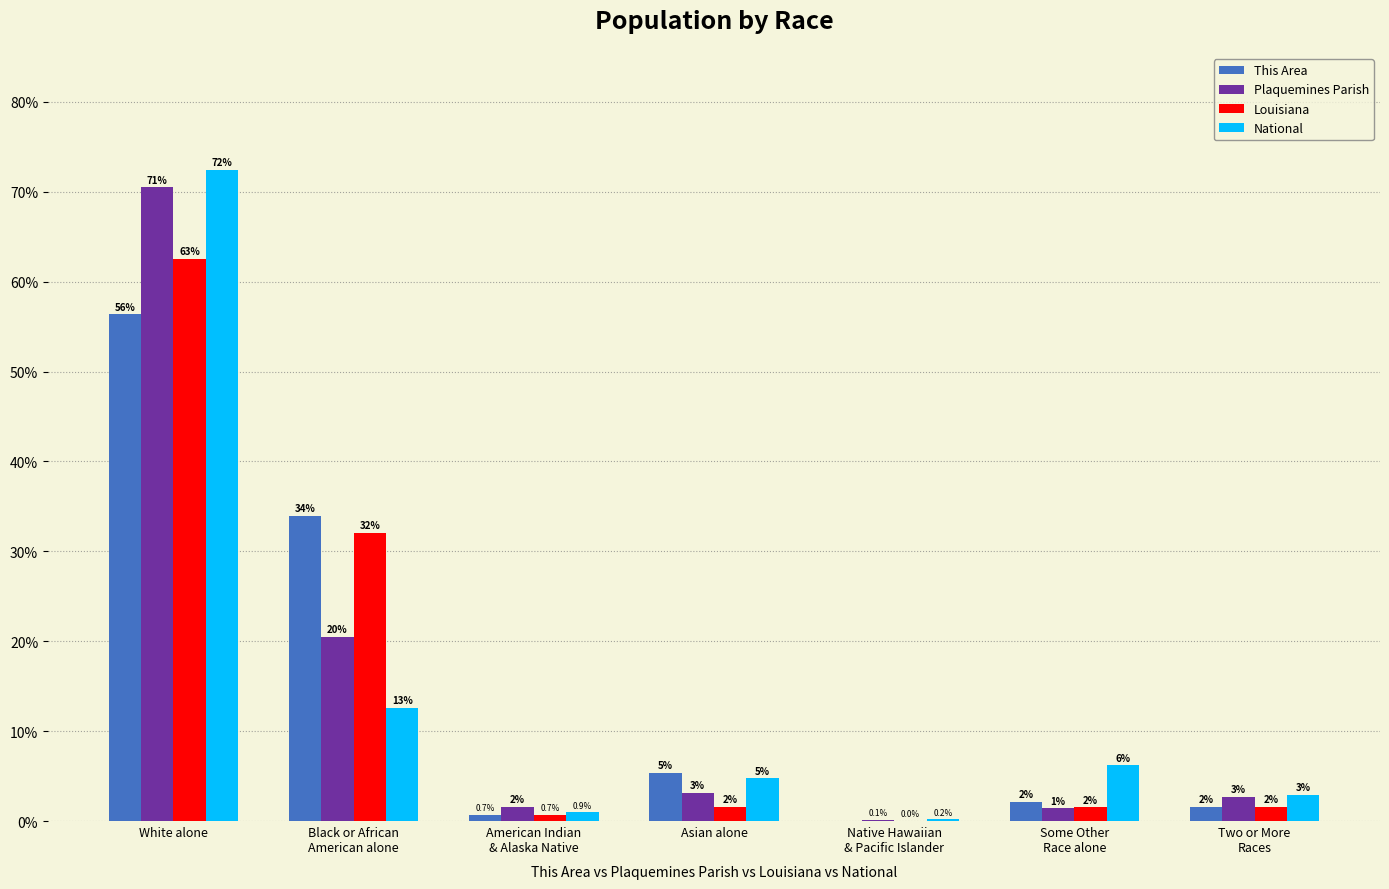

Which series changed the most between Black or African
American alone and Some Other
Race alone?

This Area